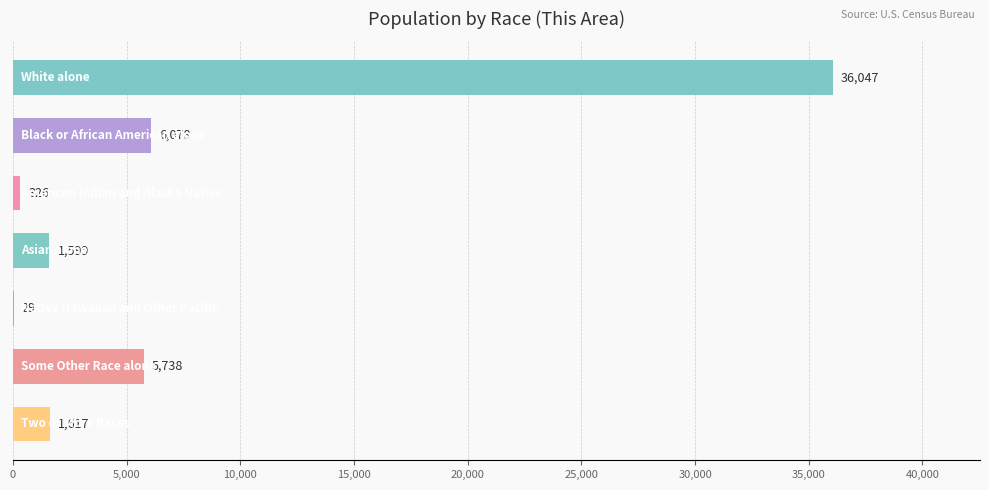

What is the greatest value displayed?

36047